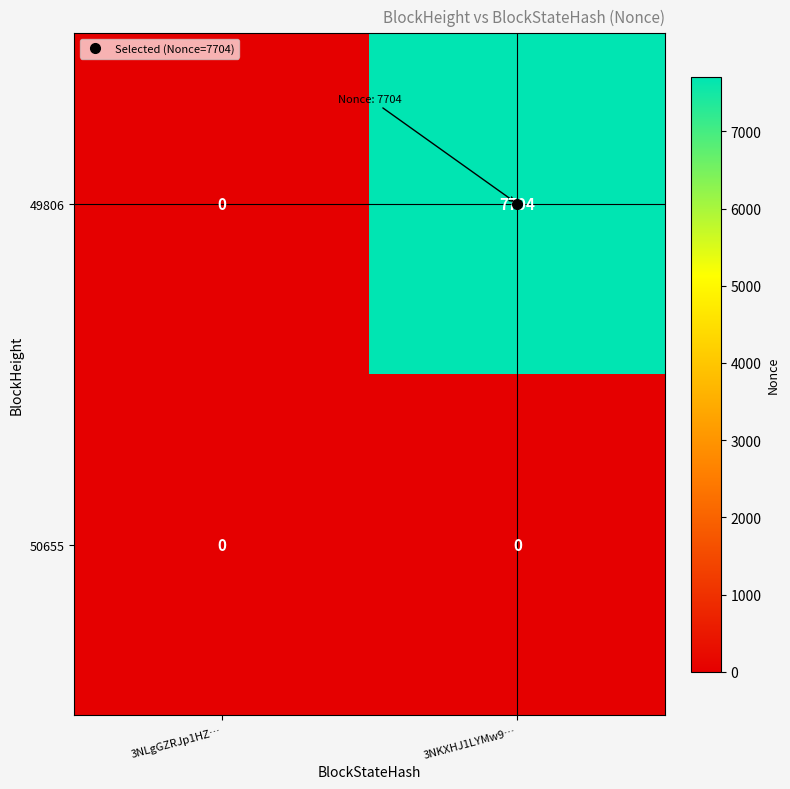

What is the greatest value displayed?

7704